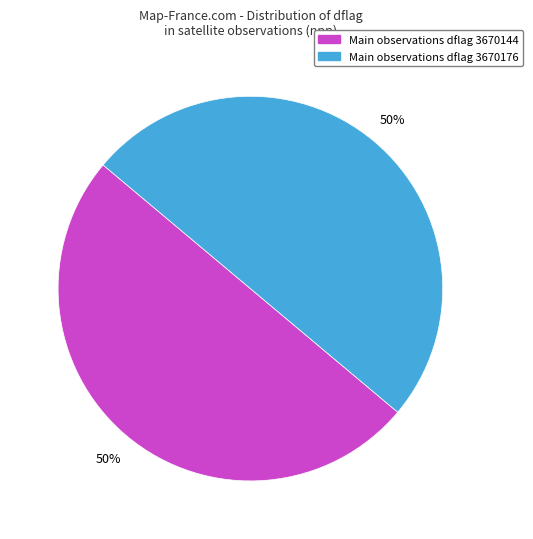

To the nearest percent, what is the average slice percentage?

50%